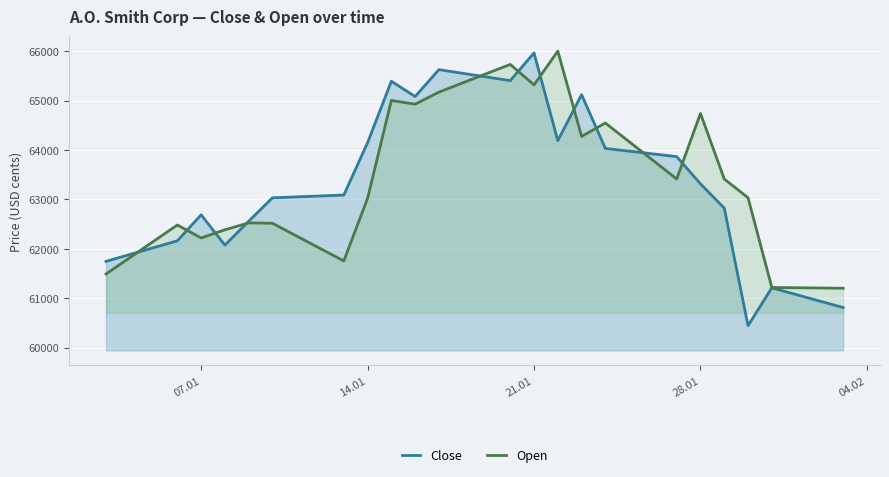

Rank the series at 14.01 from lowest to highest value.

Open, Close